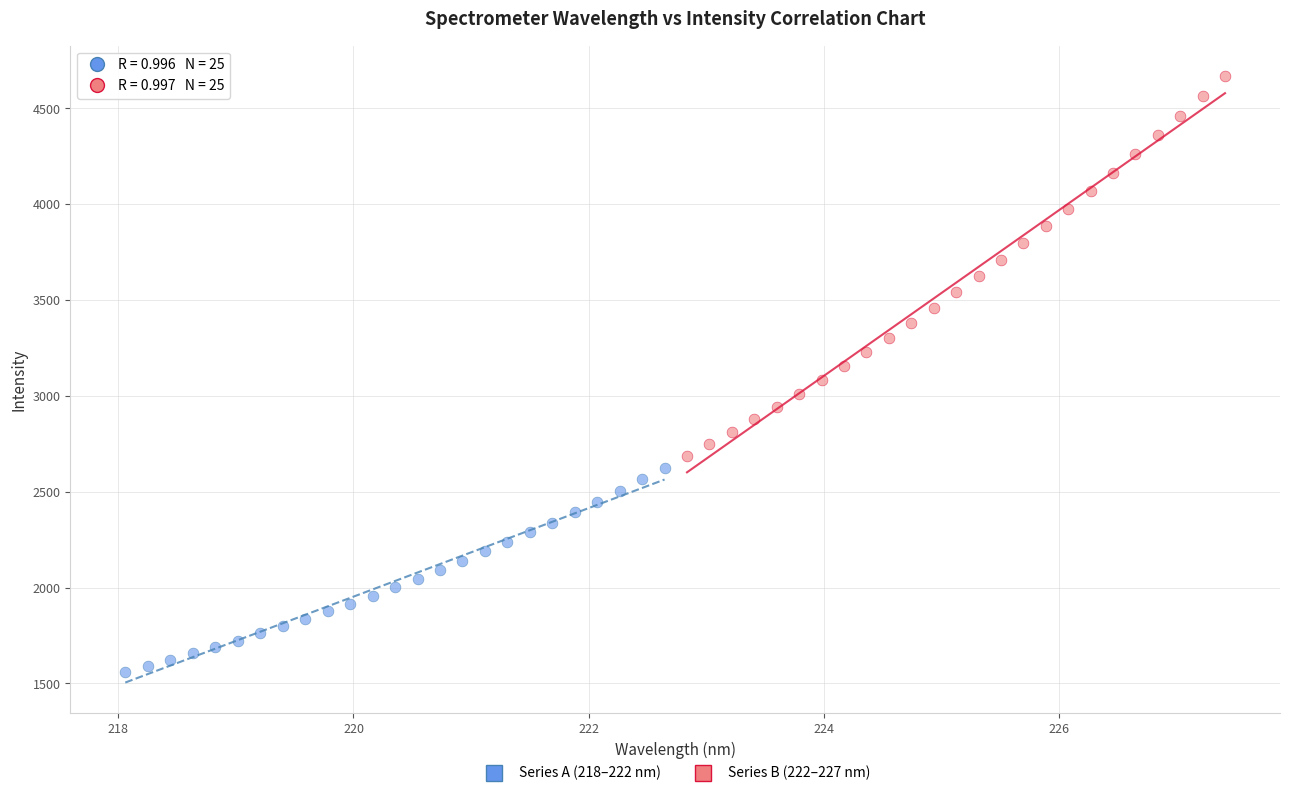

Which series reaches the minimum Y coordinate?

Series A (218–222 nm)